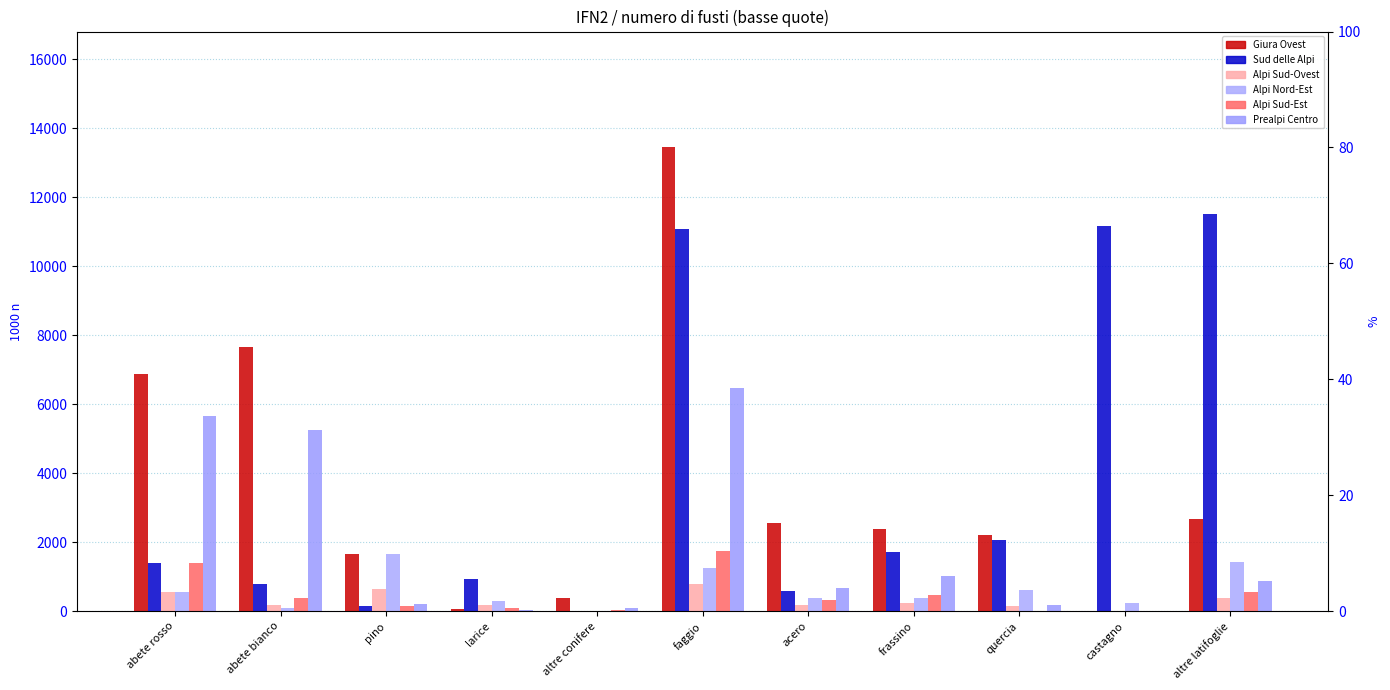

What are all the series names shown in the legend?

Giura Ovest, Sud delle Alpi, Alpi Sud-Ovest, Alpi Nord-Est, Alpi Sud-Est, Prealpi Centro